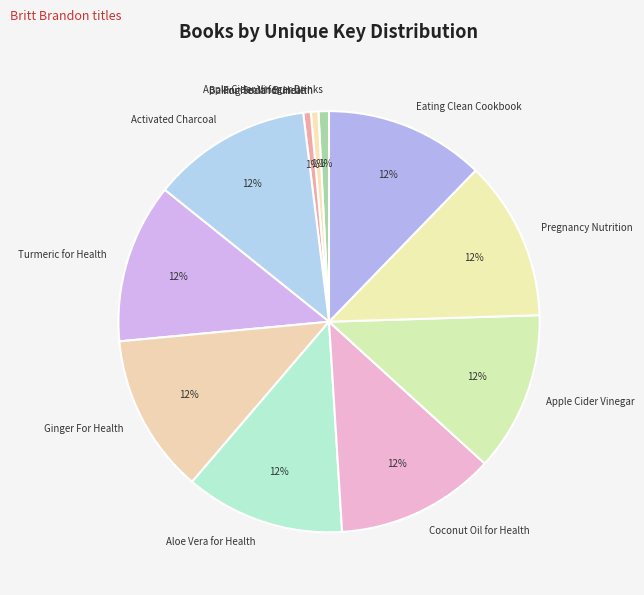

Is the sum of Eating Clean Cookbook and Coconut Oil for Health greater than half?

No